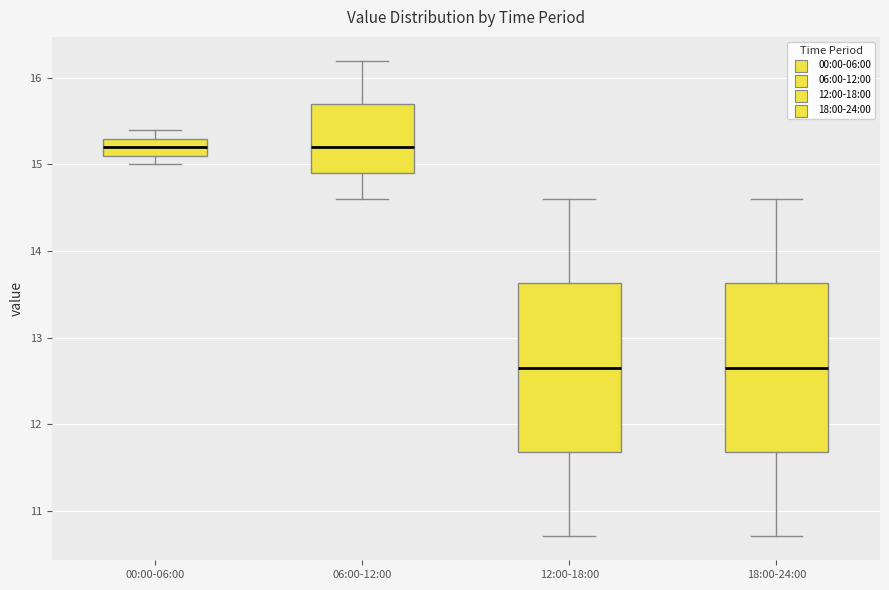

Reading left to right, read every box against the y-axis: the position of its median line, the range the box covers, and the ends of its whiskers. The values are not printed on the chart, so give them approximately, as read against the axis.

00:00-06:00: median 15.2, box 15.1 to 15.3, whiskers 15.0 to 15.4
06:00-12:00: median 15.2, box 14.9 to 15.7, whiskers 14.6 to 16.2
12:00-18:00: median 12.7, box 11.7 to 13.6, whiskers 10.7 to 14.6
18:00-24:00: median 12.7, box 11.7 to 13.6, whiskers 10.7 to 14.6